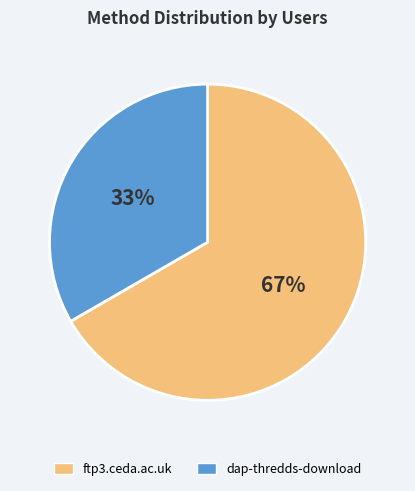

To the nearest percent, what is the average slice percentage?

50%